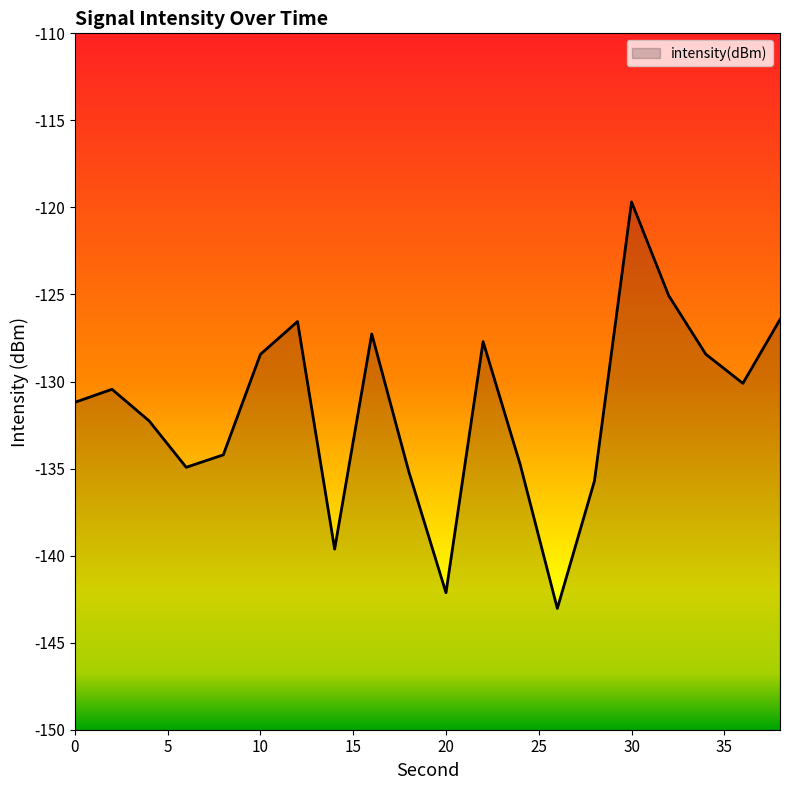

Read the value at 24.

-134.8